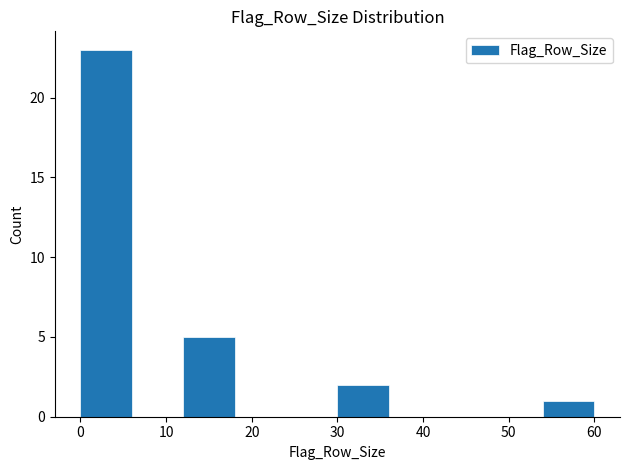

How tall is the bar that spans 12 to 18 on the x-axis? The values are not printed on the chart, so give them approximately, as read against the axis.

5